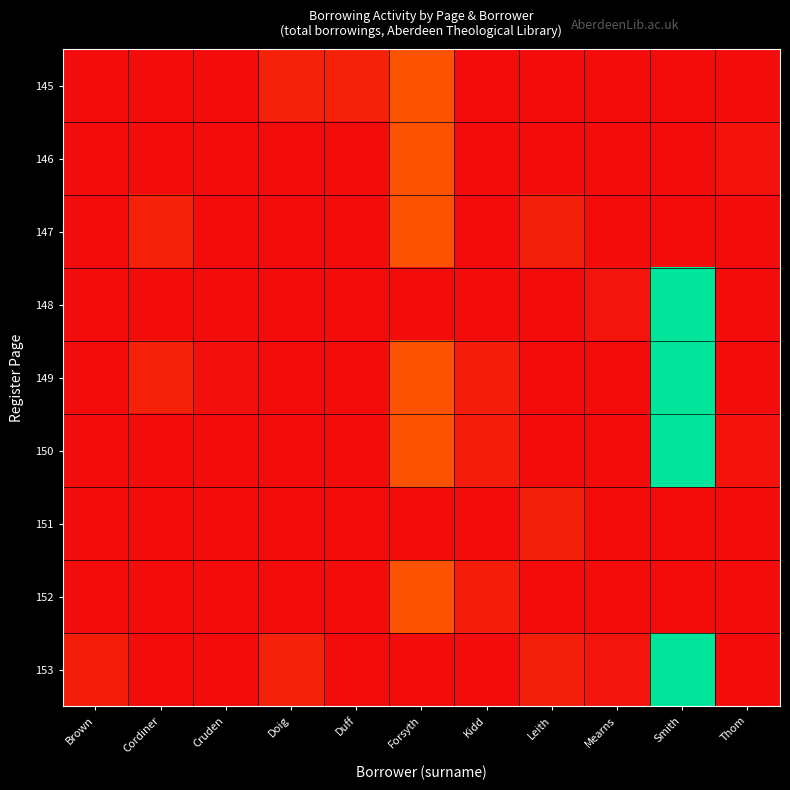

At how many categories does at least one series exceed 113?

1